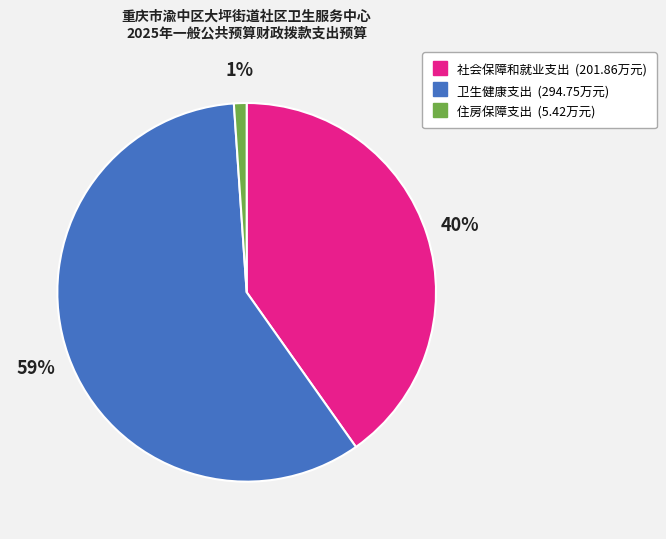

Which slice represents more than half of the pie?

卫生健康支出